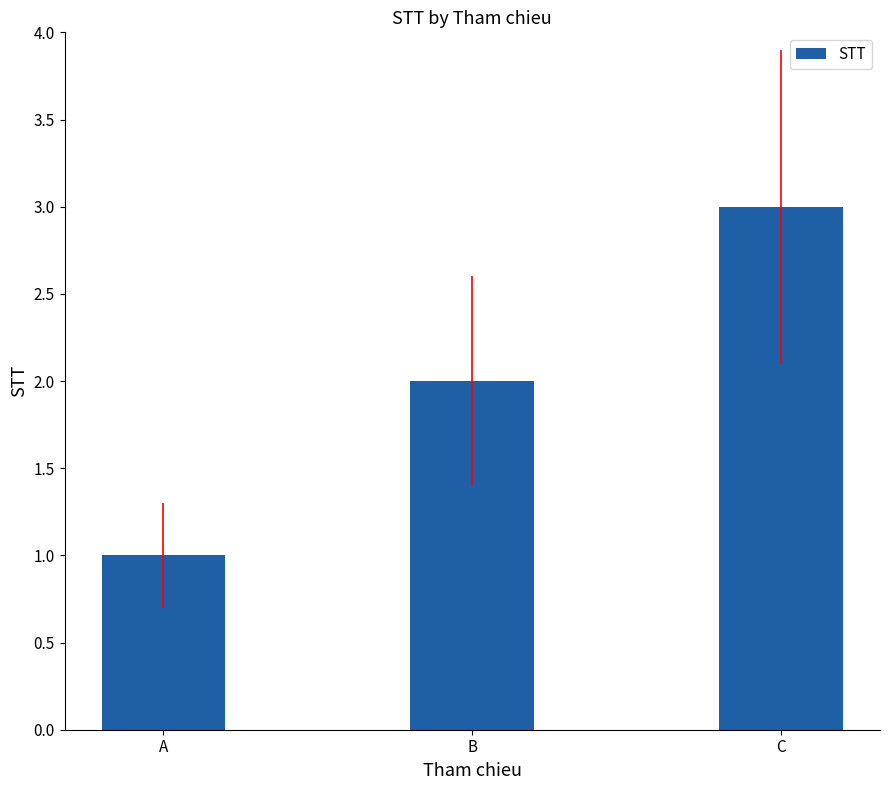

The chart shows a value of 0 at A. True or false?

False